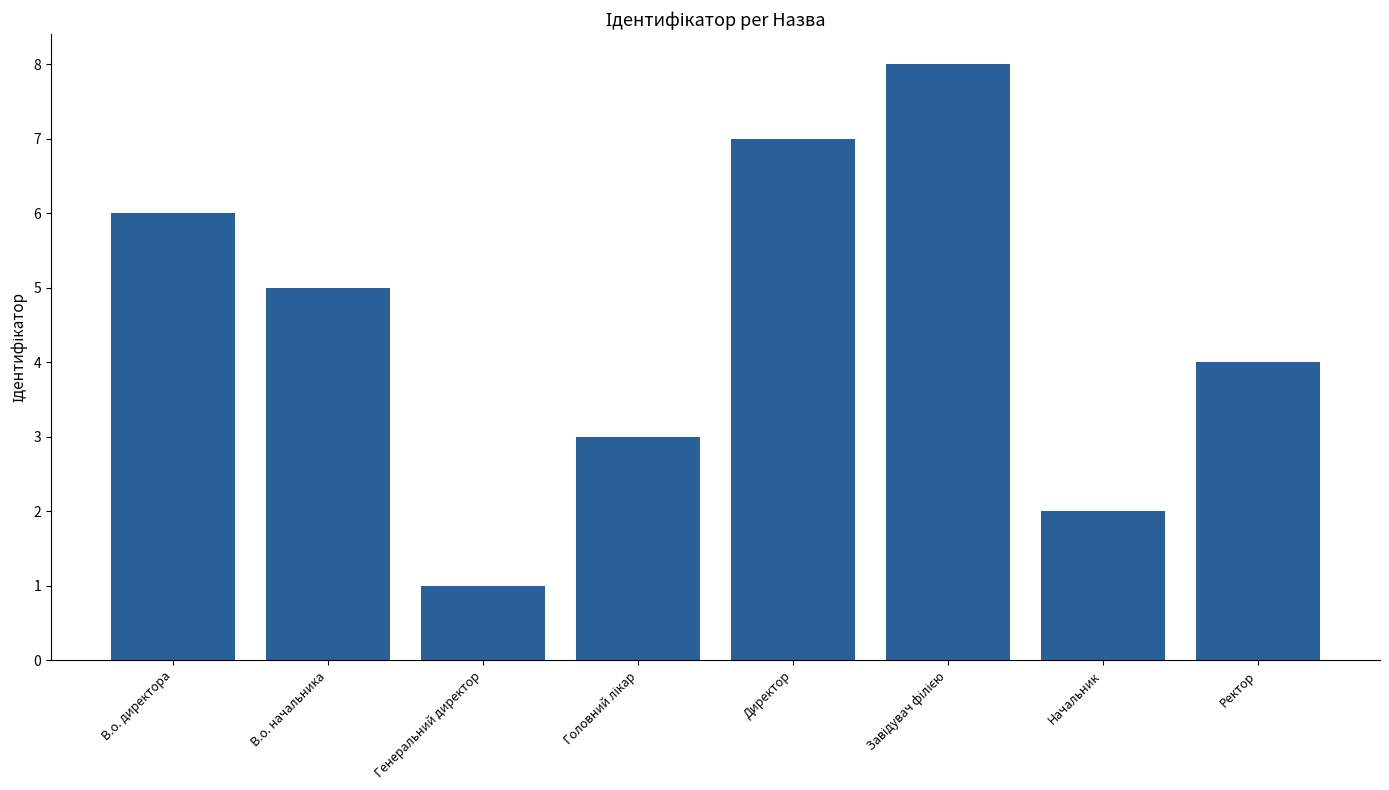

Reading right to left, extract all data points from this chart.

4	2	8	7	3	1	5	6